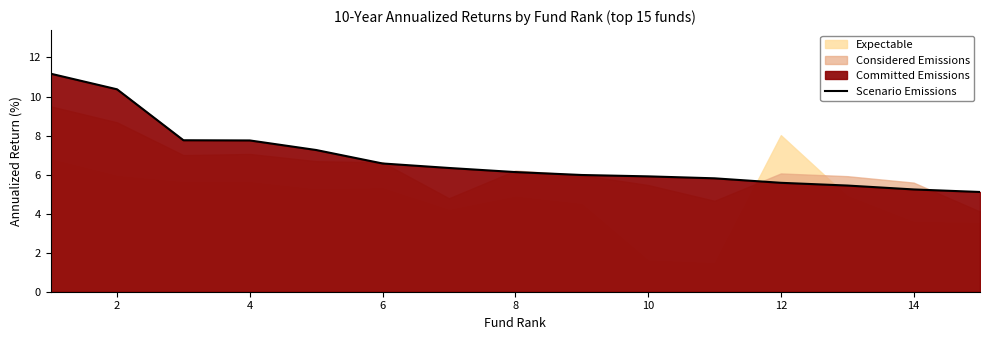

The value of Scenario Emissions at 4 is 7.8. True or false?

True